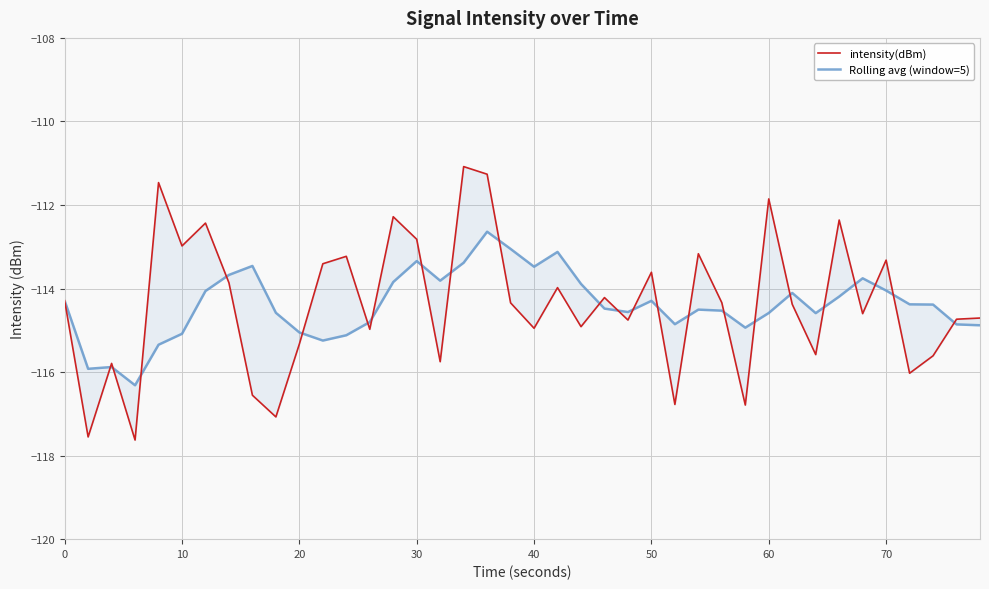

What is the smallest value displayed?

-117.6